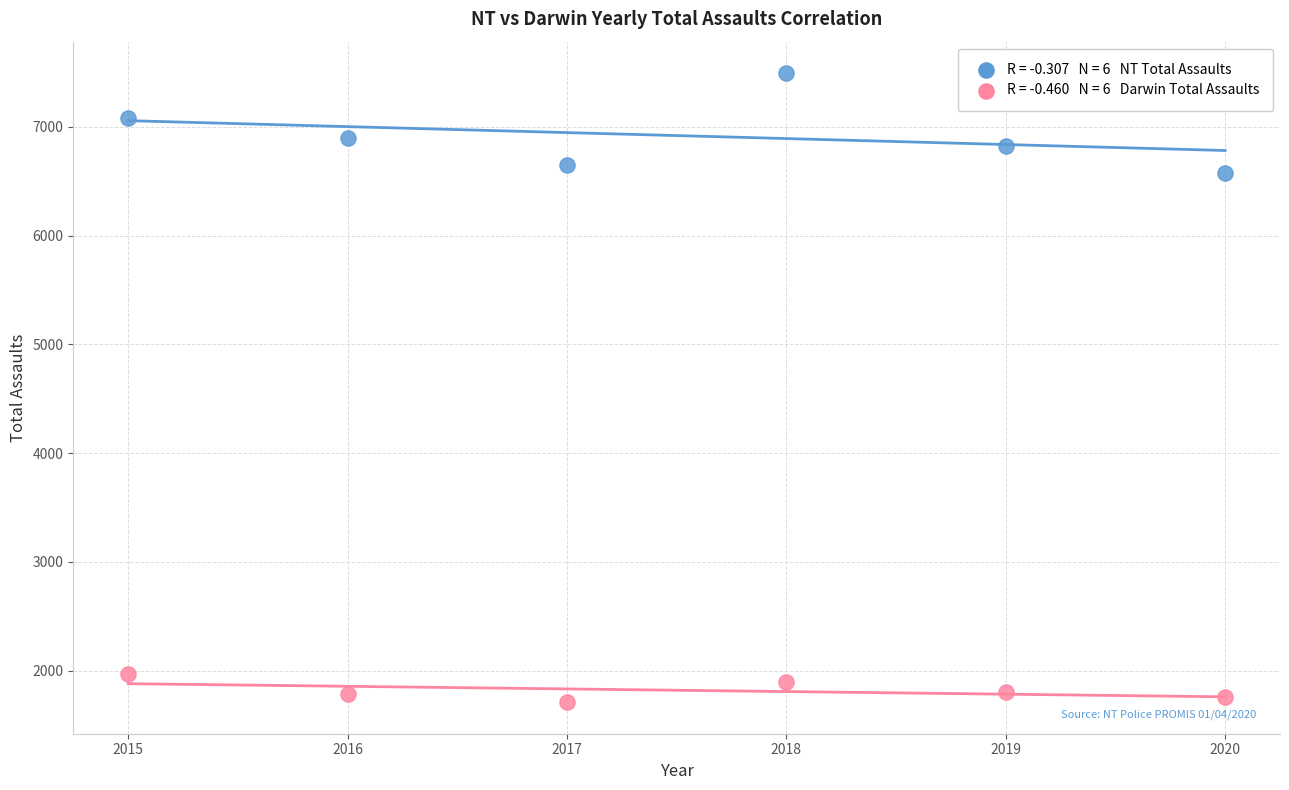

Across all data points, what is the average X value?

2018